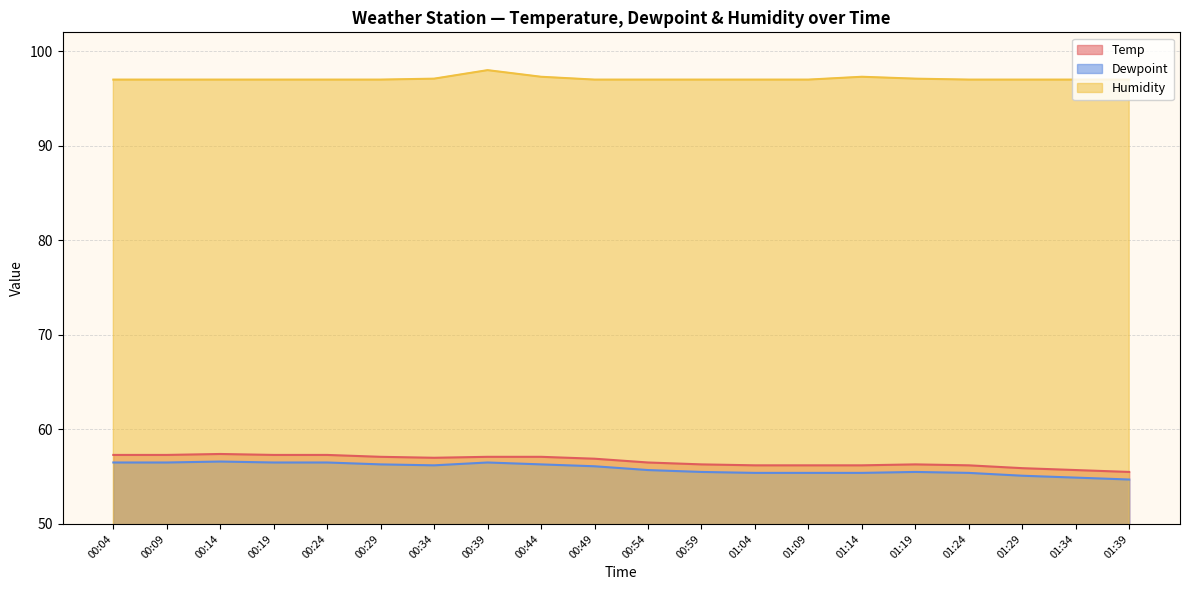

True or false: Humidity and Temp cross at least once.

False